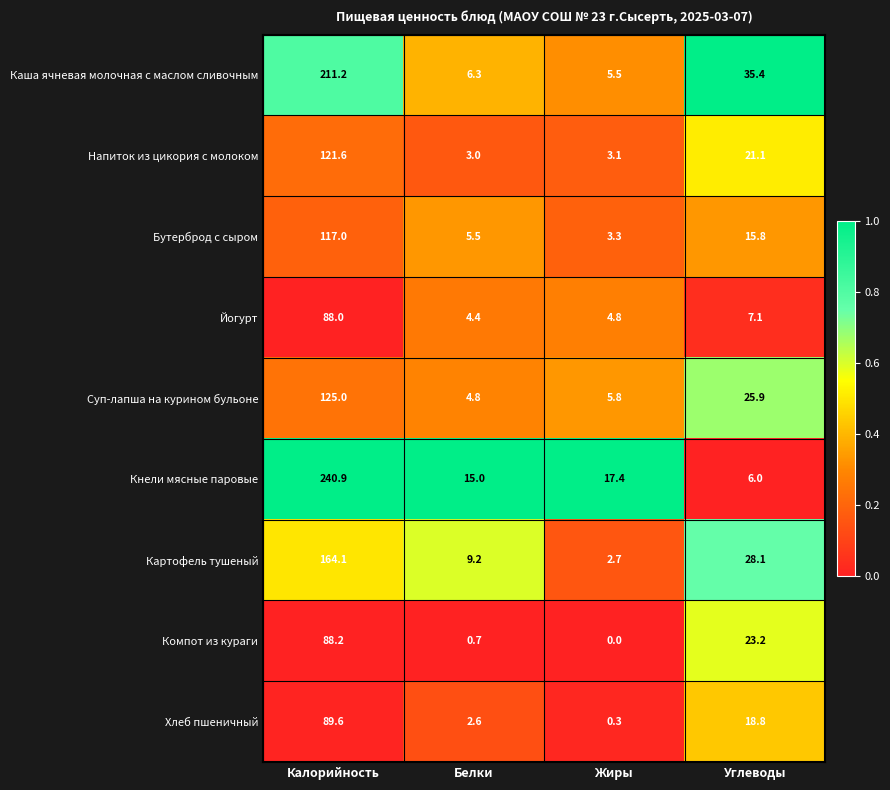

How many data points does each series have?

4